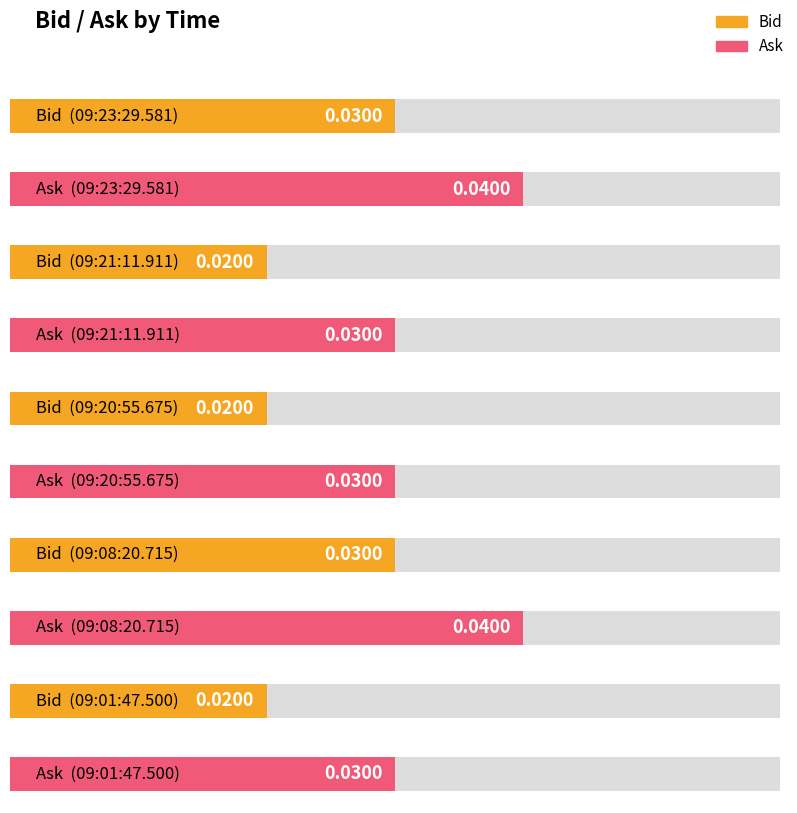

At how many categories does at least one series exceed 0?

5